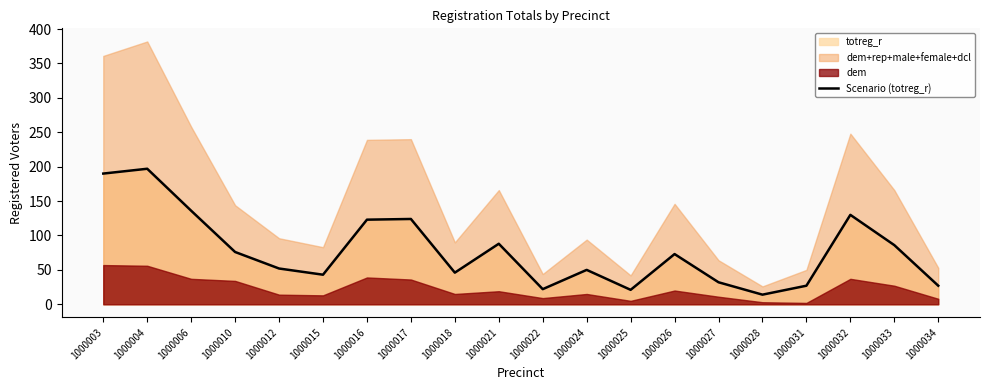

List the labels in order of value, smallest first.

1000028, 1000025, 1000022, 1000031, 1000034, 1000027, 1000015, 1000018, 1000024, 1000012, 1000026, 1000010, 1000033, 1000021, 1000016, 1000017, 1000032, 1000006, 1000003, 1000004